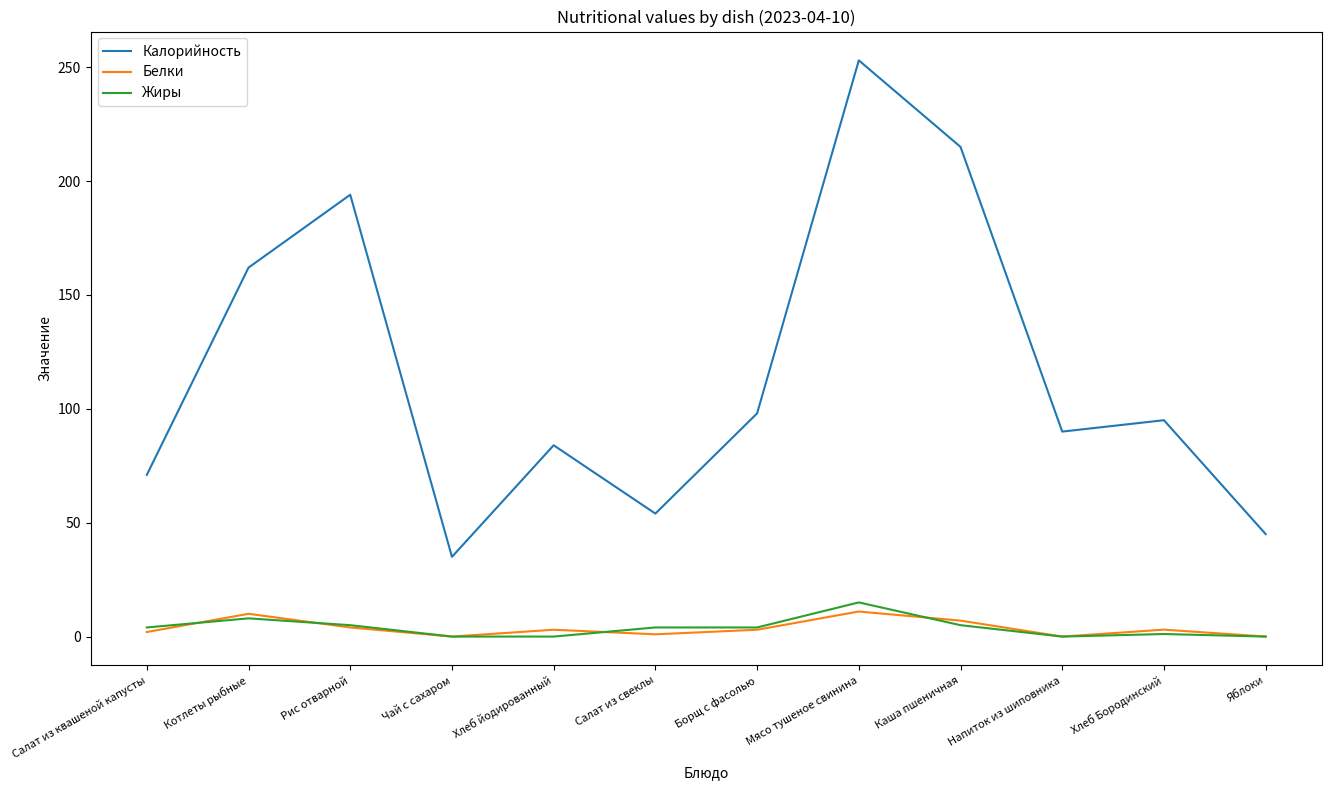

How many lines are shown in the chart?

3